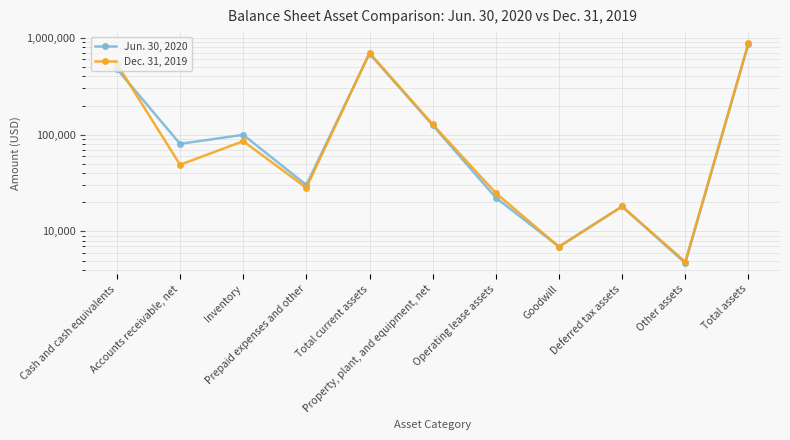

Is it true that Jun. 30, 2020 equals 477557 at Cash and cash equivalents?

True